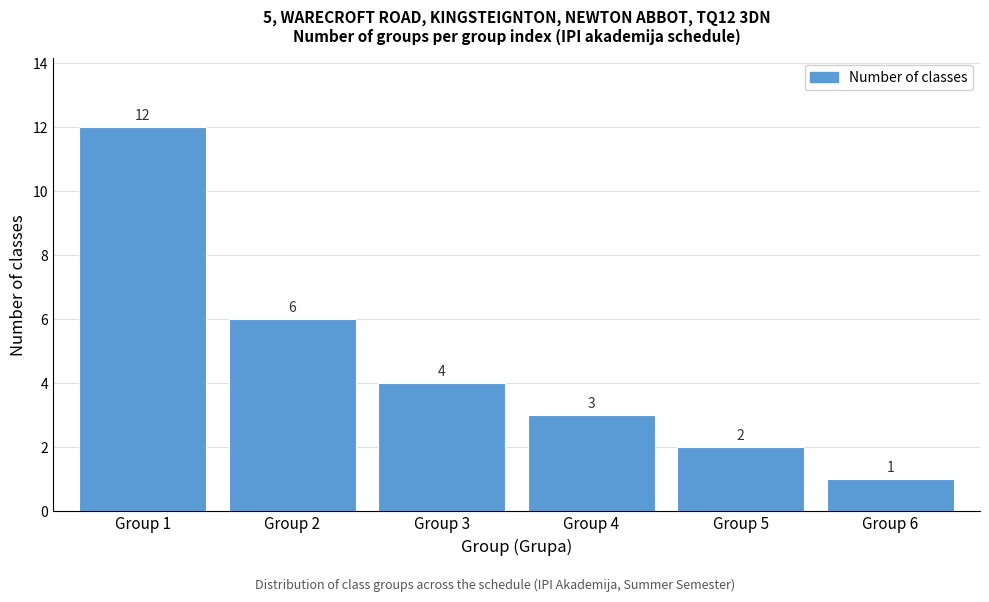

Reading left to right, transcribe all the data shown in this chart.

12	6	4	3	2	1